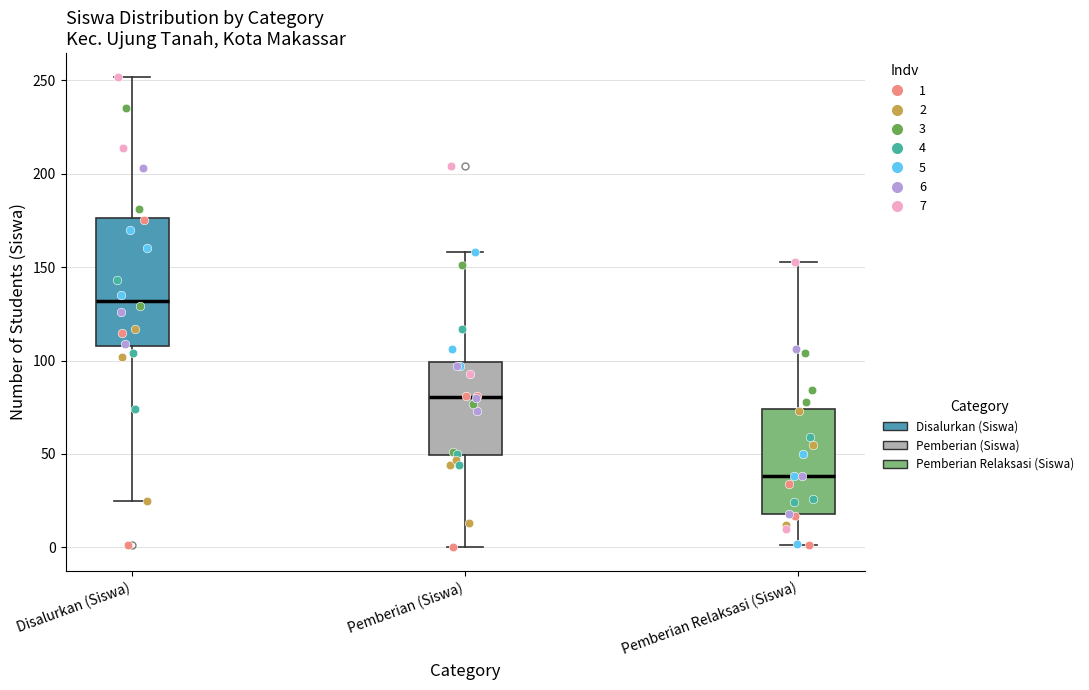

Reading left to right, read every box against the y-axis: the position of its median line, the range the box covers, and the ends of its whiskers. The values are not printed on the chart, so give them approximately, as read against the axis.

Disalurkan (Siswa): median 130, box 110 to 175, whiskers 25 to 250
Pemberian (Siswa): median 80, box 50 to 100, whiskers 0 to 160
Pemberian Relaksasi (Siswa): median 40, box 20 to 75, whiskers 0 to 155